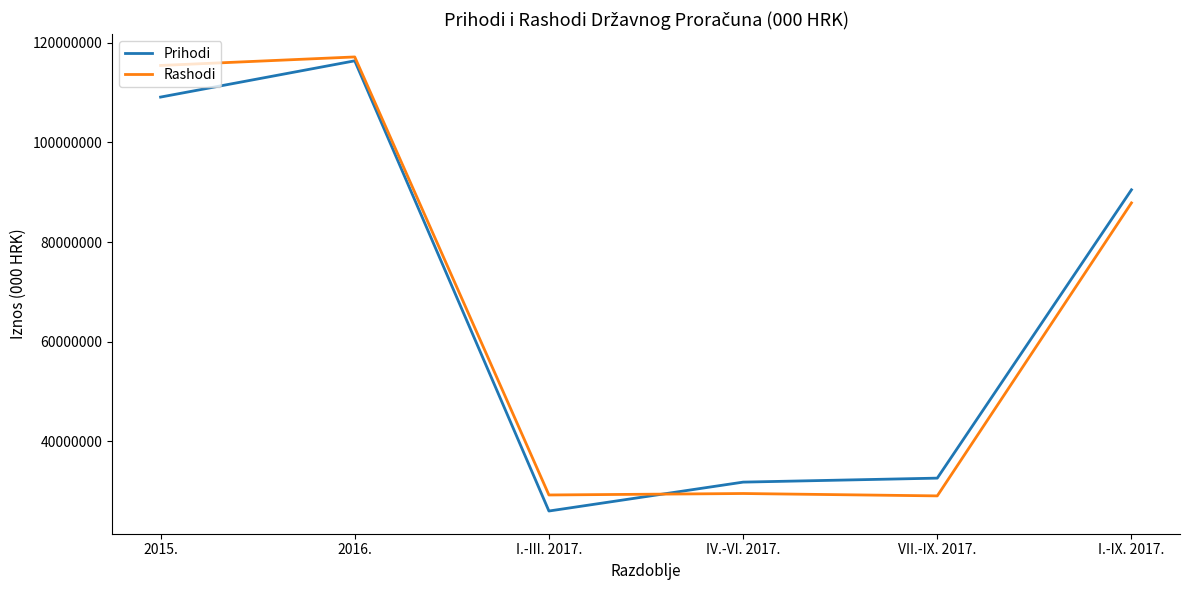

Between 2016. and I.-IX. 2017., which series saw the biggest shift?

Rashodi